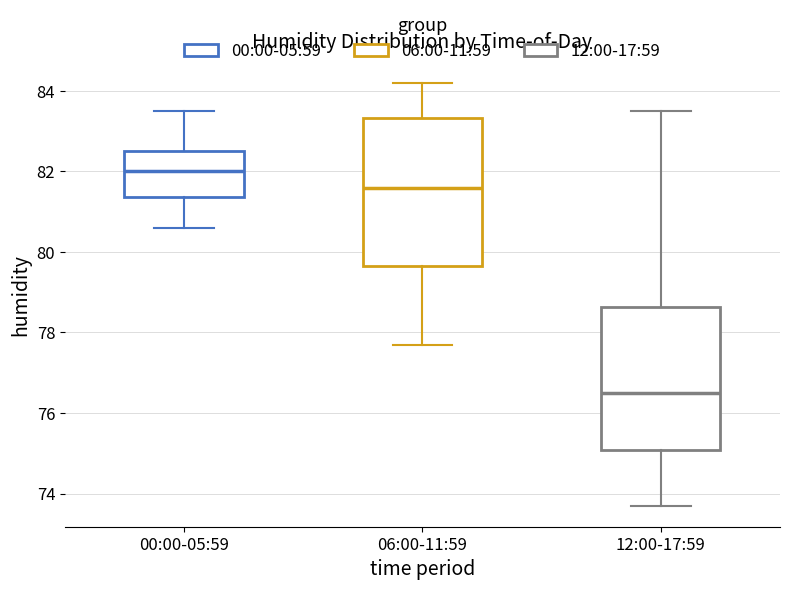

Reading left to right, transcribe this box plot: for each box, give where its median line is, the range the box spans, and where its two whiskers end, as read against the y-axis. The values are not printed on the chart, so give them approximately, as read against the axis.

00:00-05:59: median 82.0, box 81.4 to 82.6, whiskers 80.6 to 83.6
06:00-11:59: median 81.6, box 79.6 to 83.4, whiskers 77.8 to 84.2
12:00-17:59: median 76.6, box 75.0 to 78.6, whiskers 73.8 to 83.6